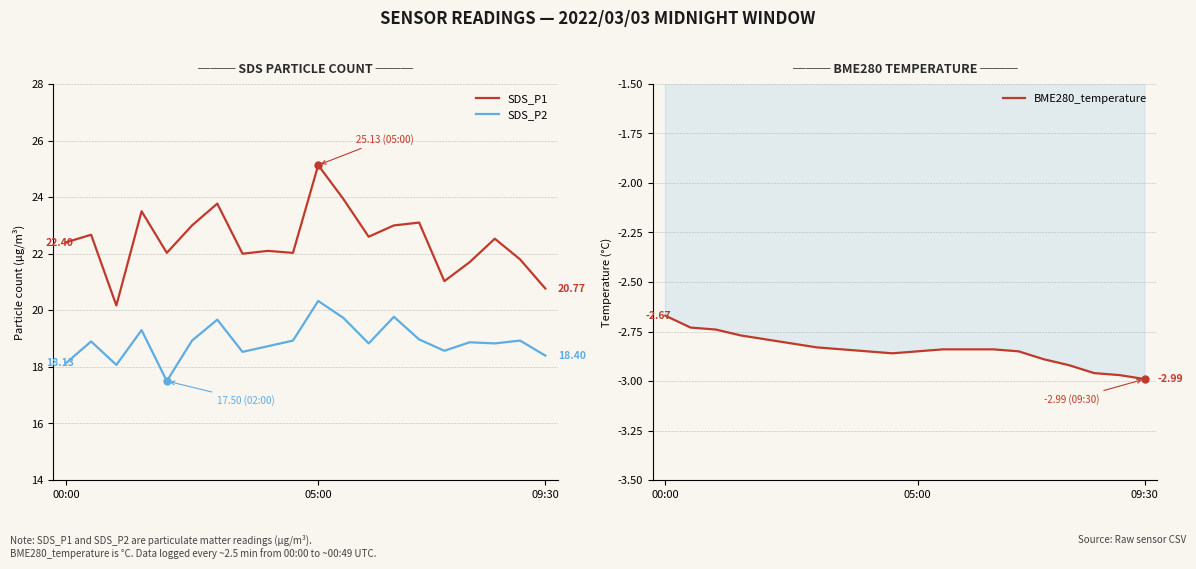

Which series has the widest spread of Y values?

SDS_P1